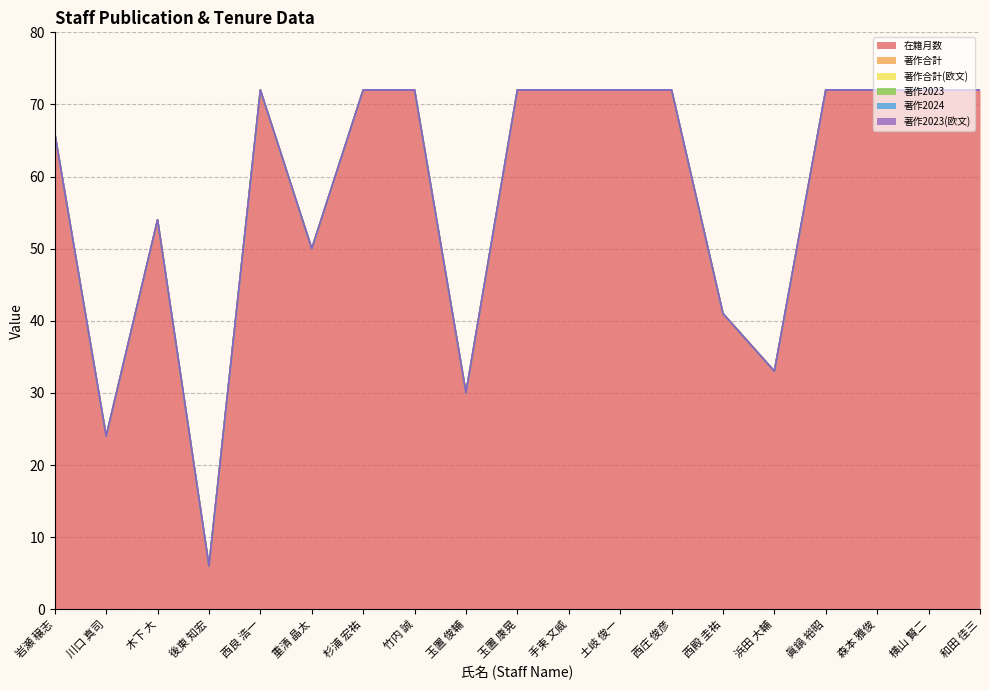

At which category is the sum across all series the highest?

西良 浩一